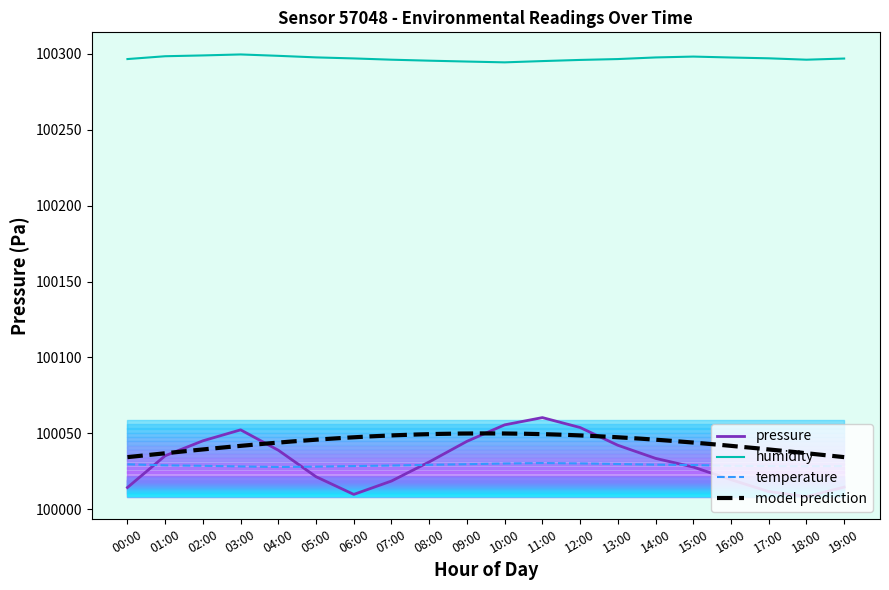

How many values in the pressure series exceed 100033?

10